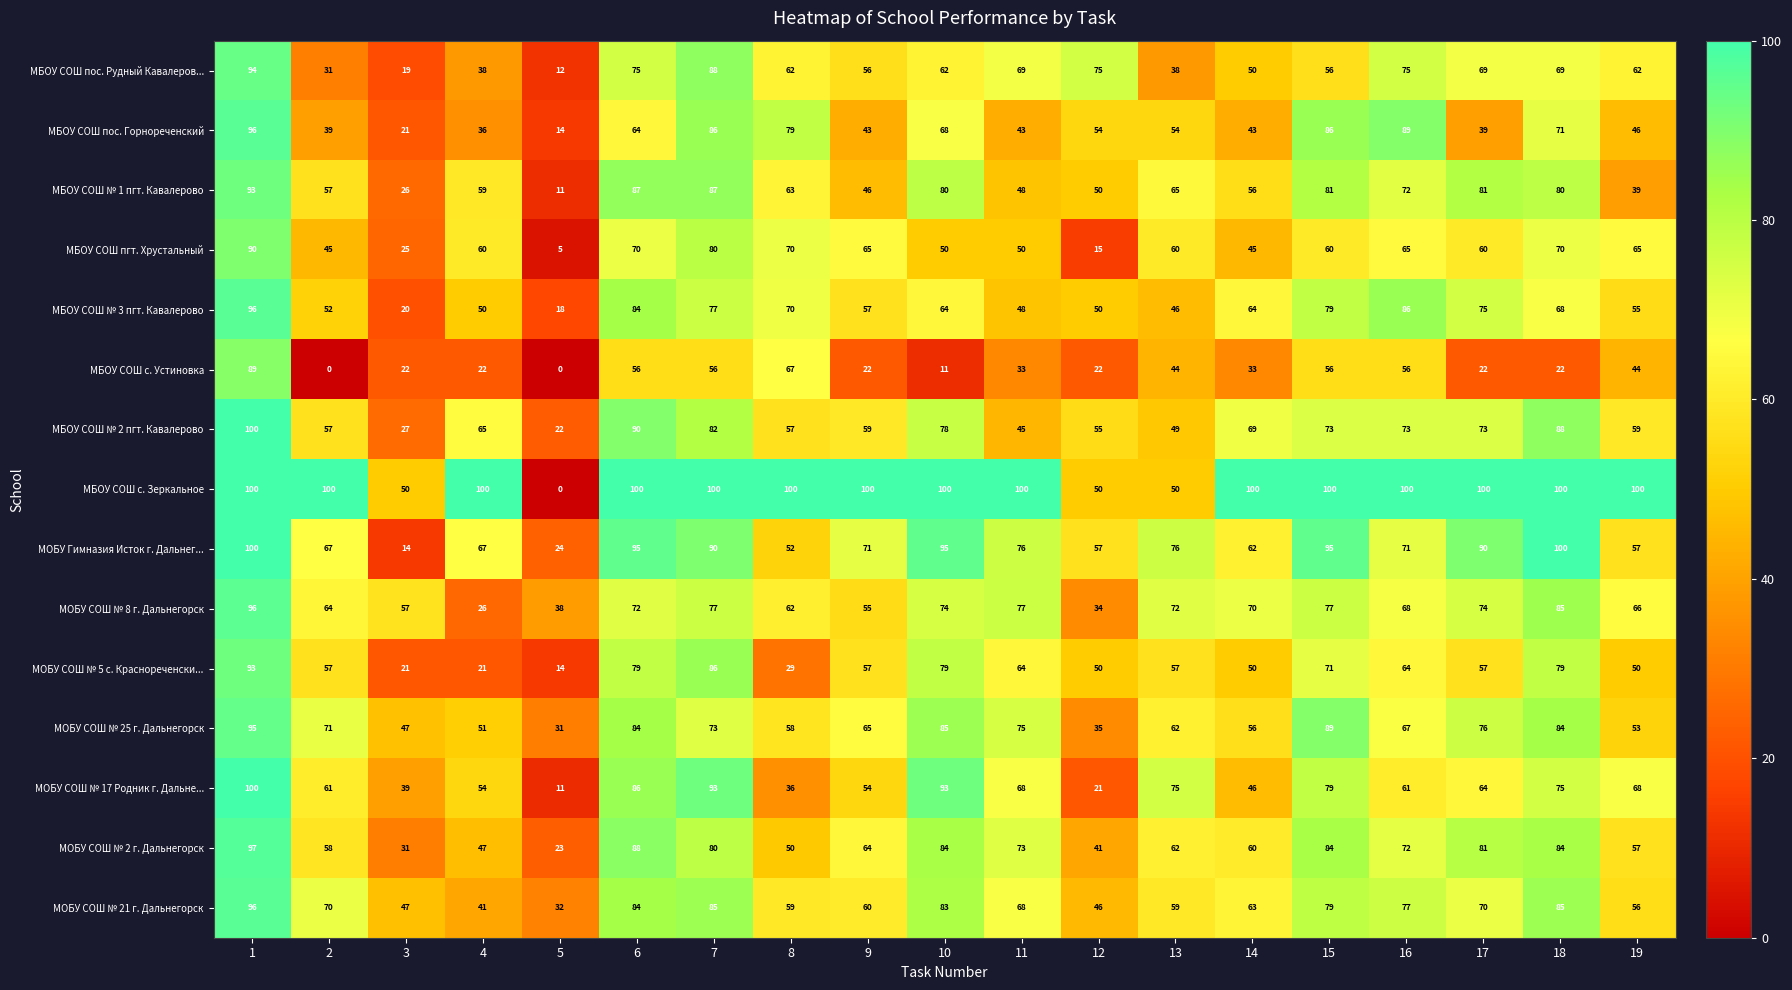

Which series has the largest range (max minus min)?

МБОУ СОШ с. Зеркальное